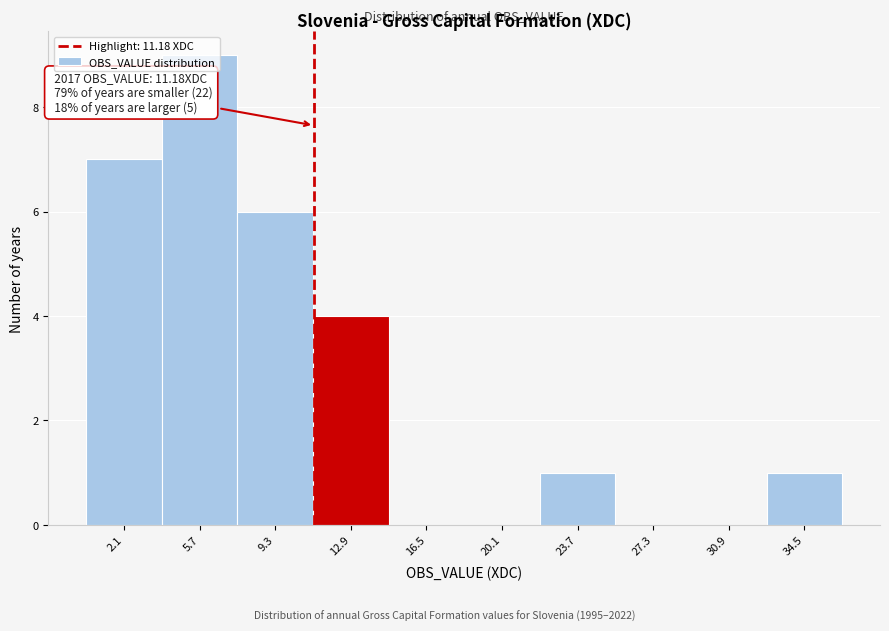

Over which range of the x-axis is the bar tallest?

4.0 to 7.5